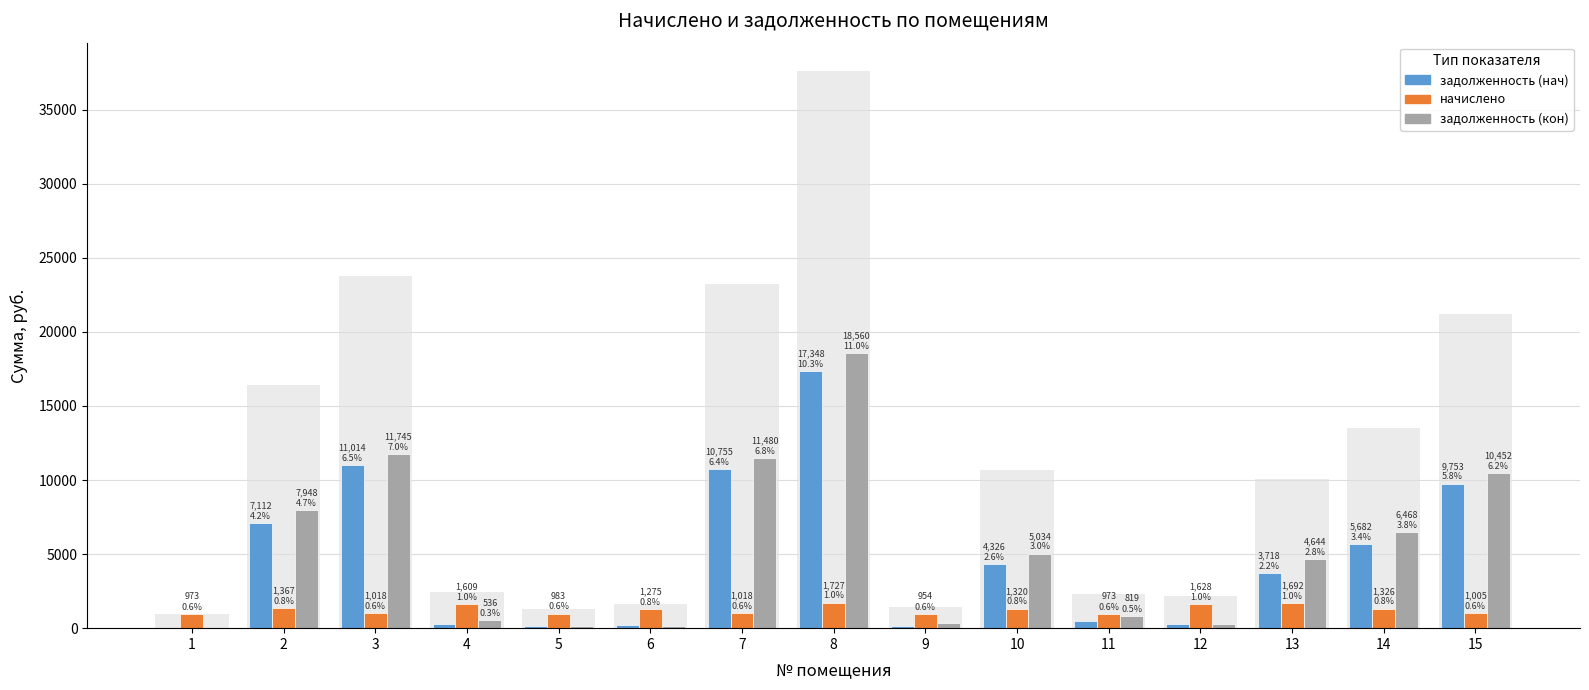

At how many categories does at least one series exceed 10094?

4